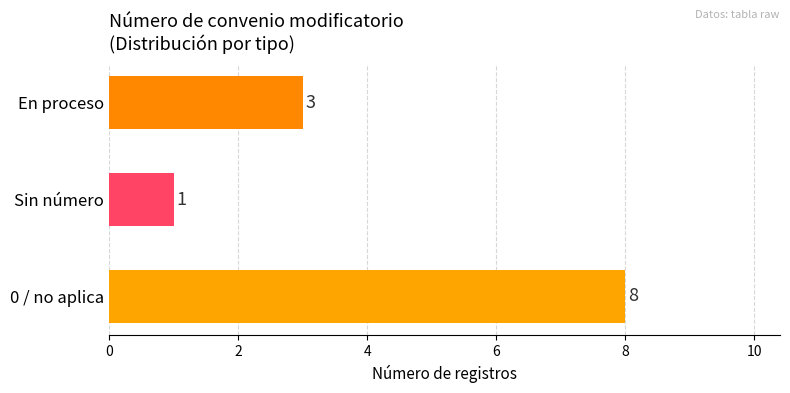

What is the difference between the maximum and minimum values?

7